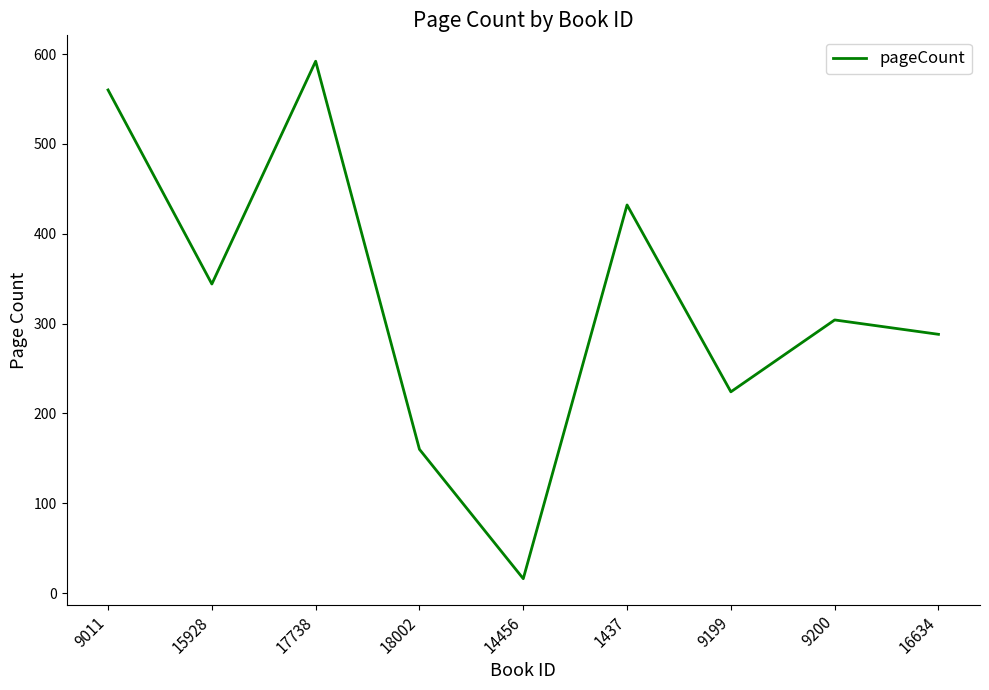

Is it true that the value at 9200 is 488?

False